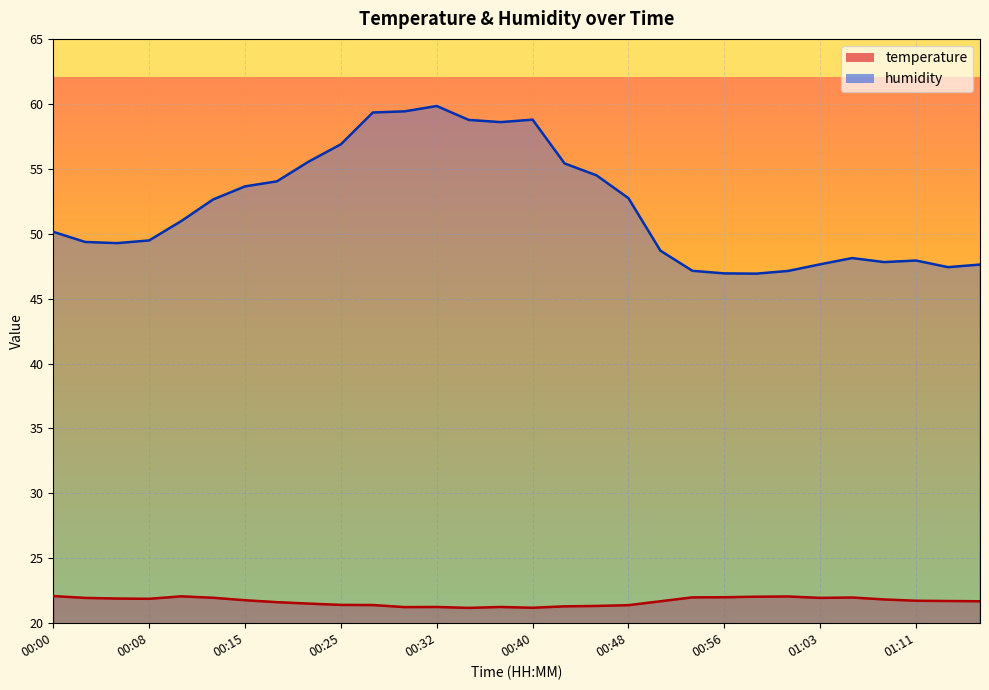

How many lines are shown in the chart?

2